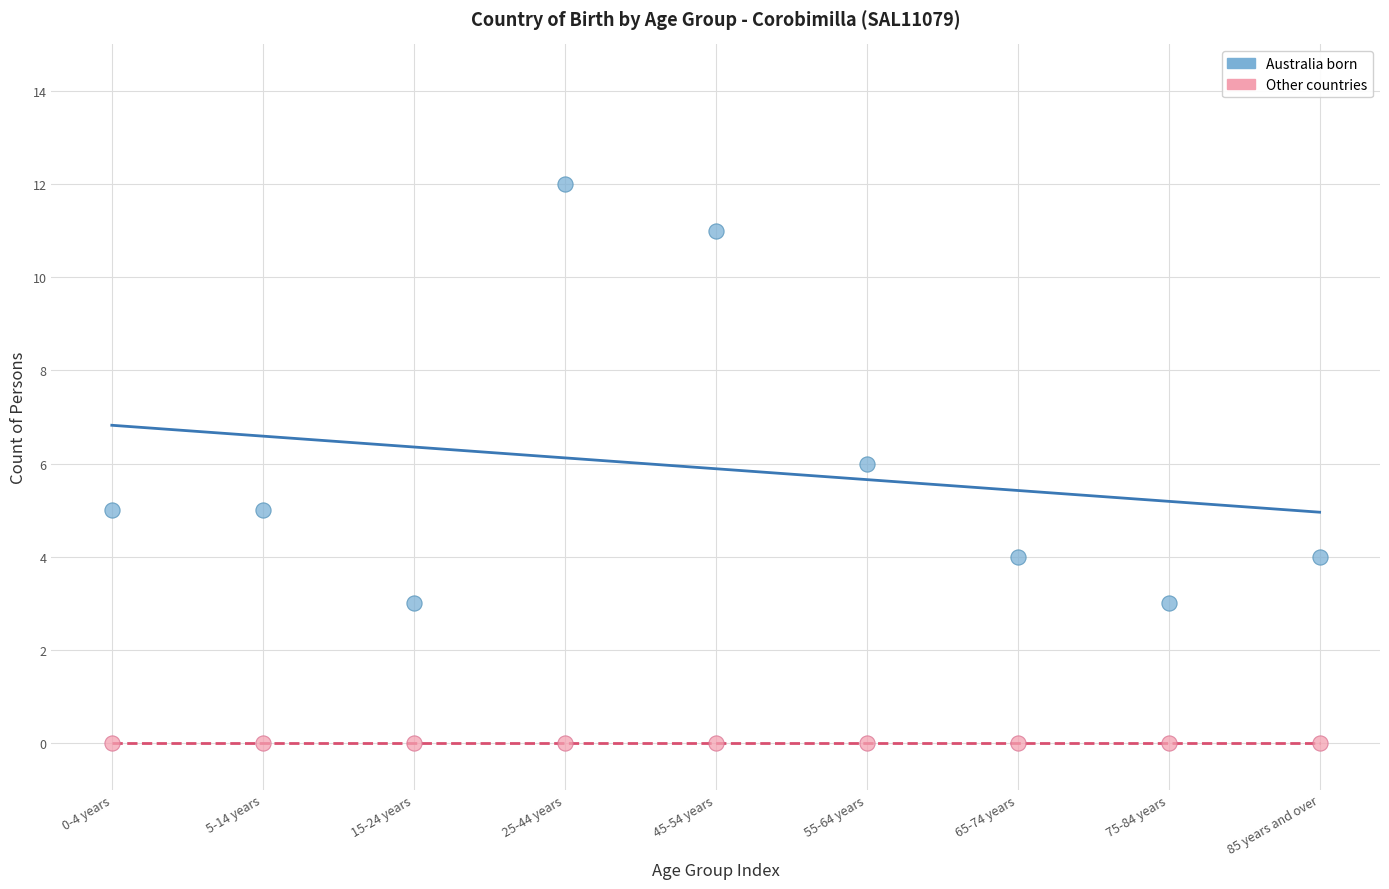

What are all the series names shown in the legend?

Australia born, Other countries